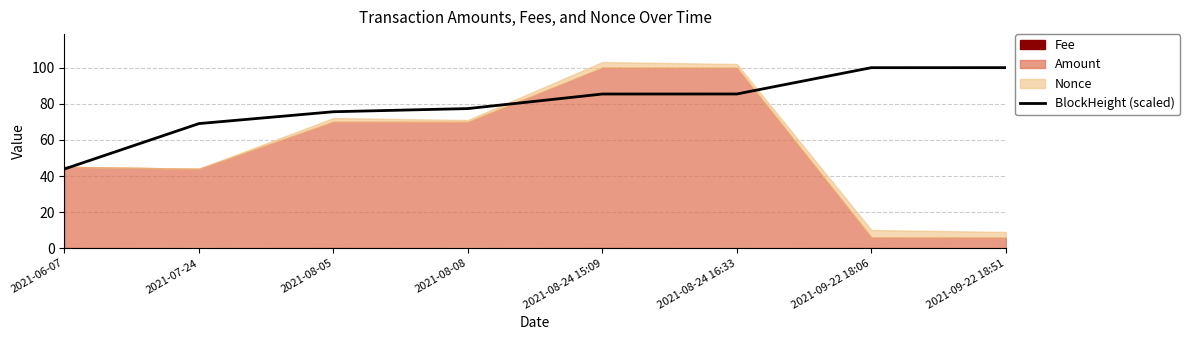

Which label corresponds to the largest value in the chart?

2021-09-22 18:51